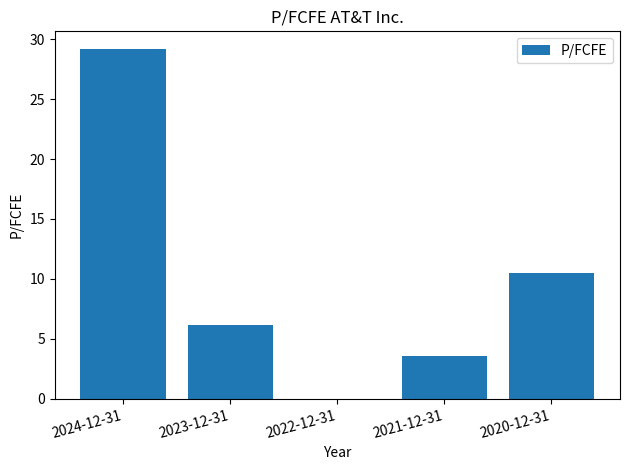

Are the bars horizontal?

No